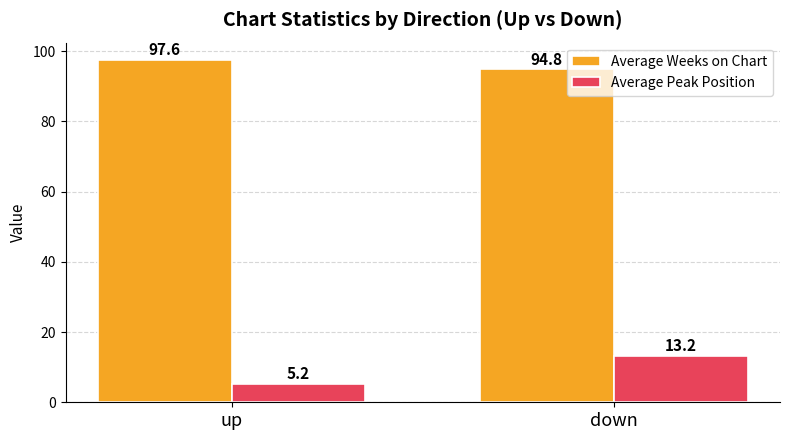

What is the label of the 2nd bar from the left?

down